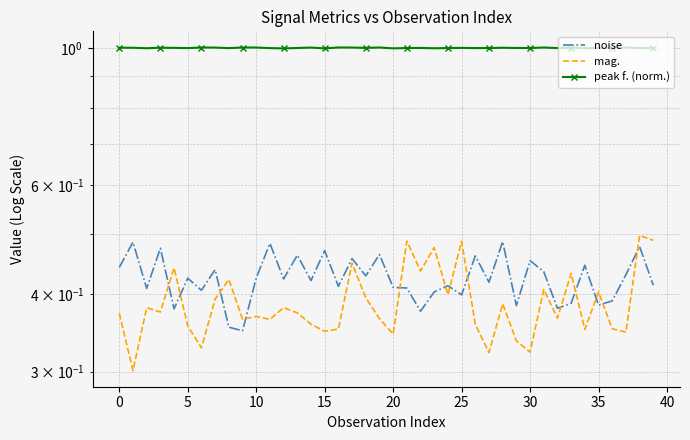

Is the value of mag. at 21 greater than the value of peak f. (norm.) at 37?

No